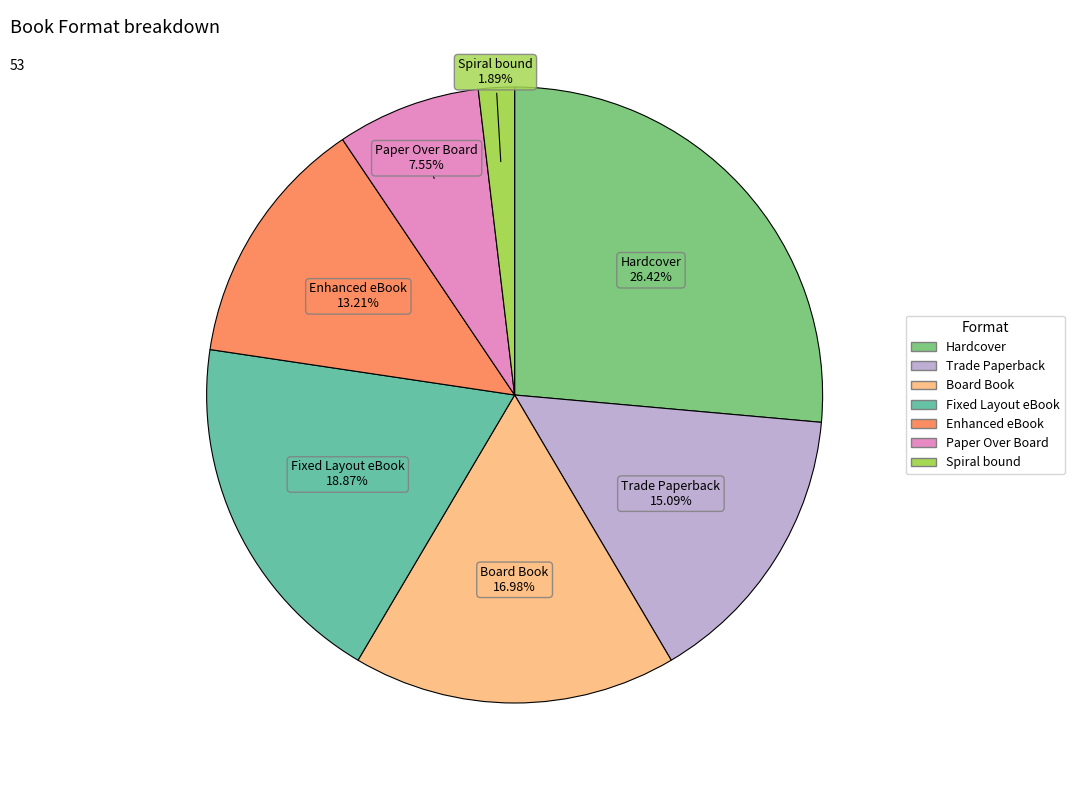

Is there a majority slice in this chart?

No